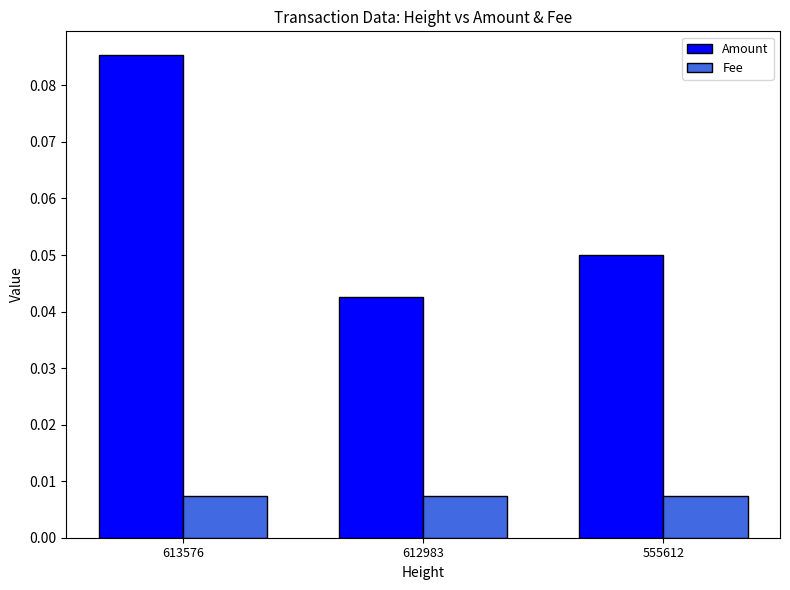

Between 612983 and 555612, which series saw the biggest shift?

Amount